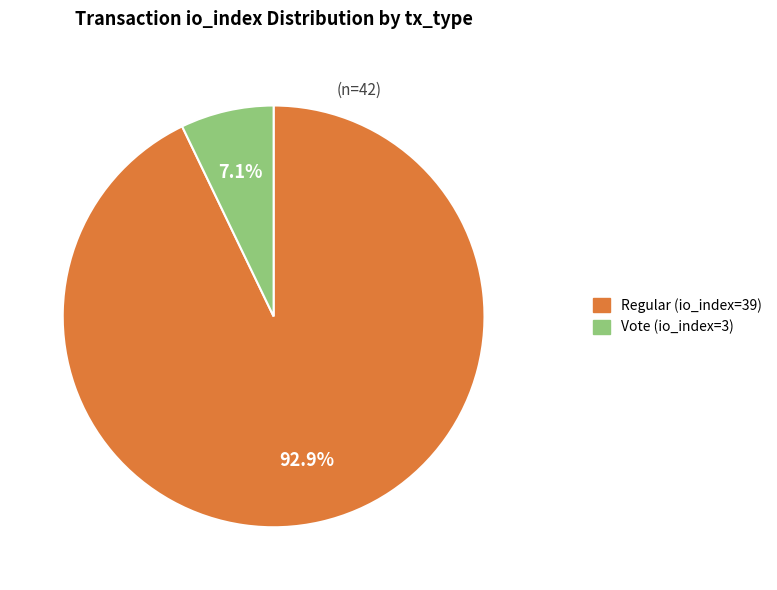

Which has a higher value, Vote (io_index=3) or Regular (io_index=39)?

Regular (io_index=39)